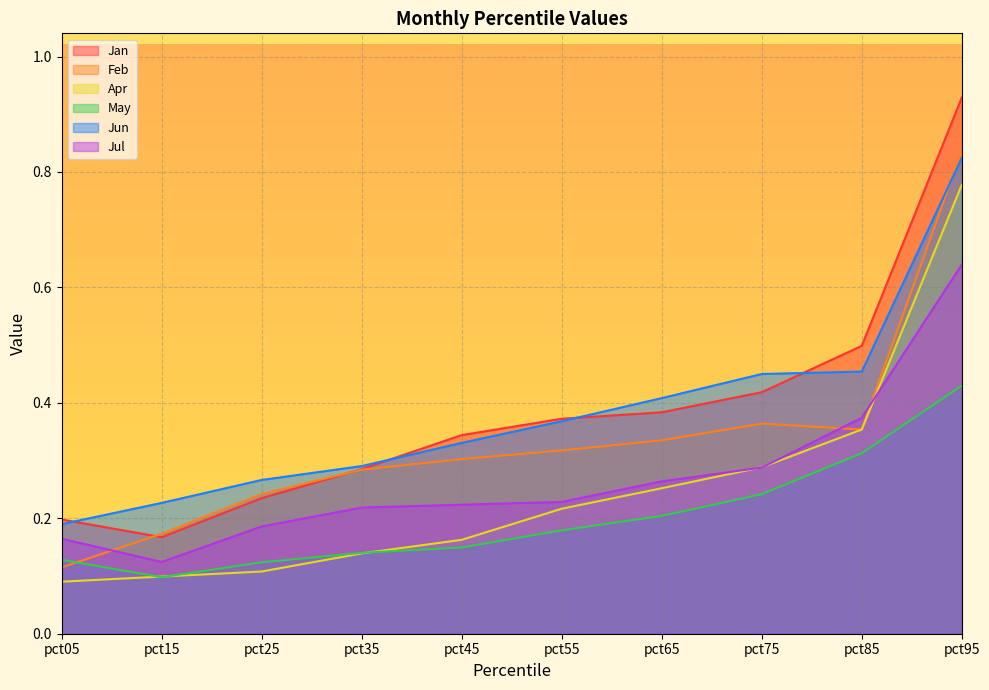

How many Jul values are between 0 and 1?

10